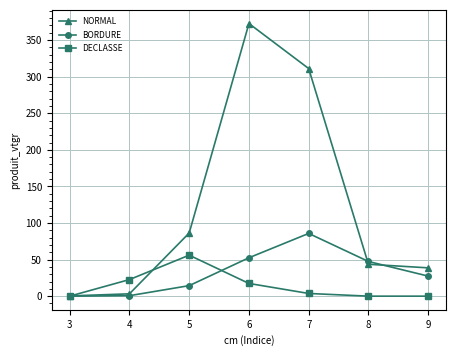

Is it true that NORMAL equals 54.9 at 9?

False